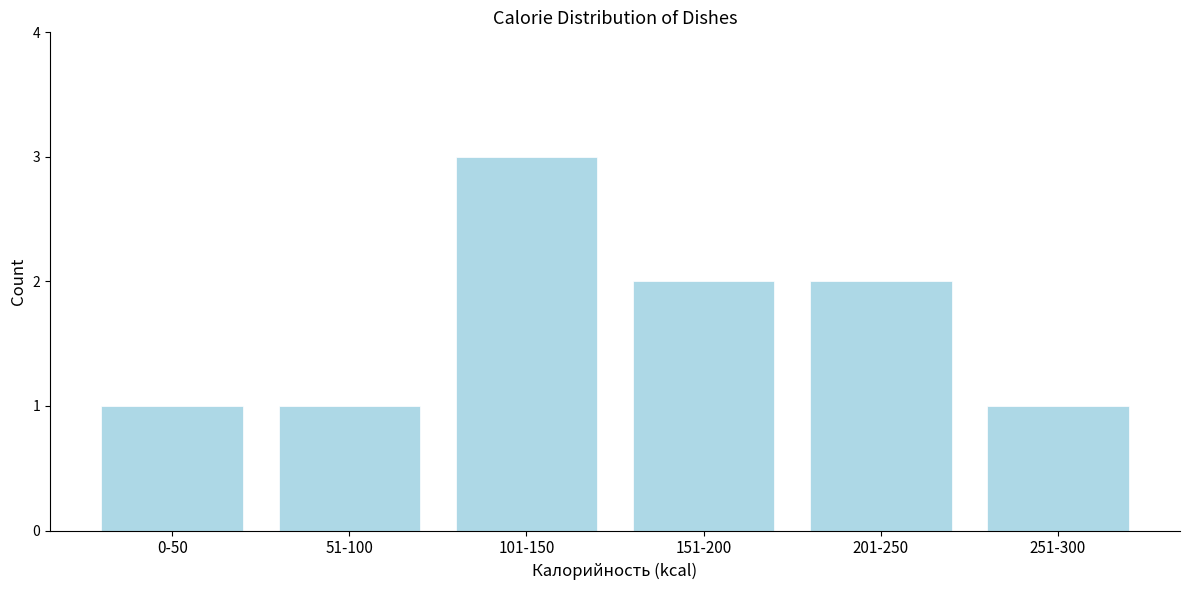

Reading right to left, what are all the values shown in this chart?

251-300=1	201-250=2	151-200=2	101-150=3	51-100=1	0-50=1